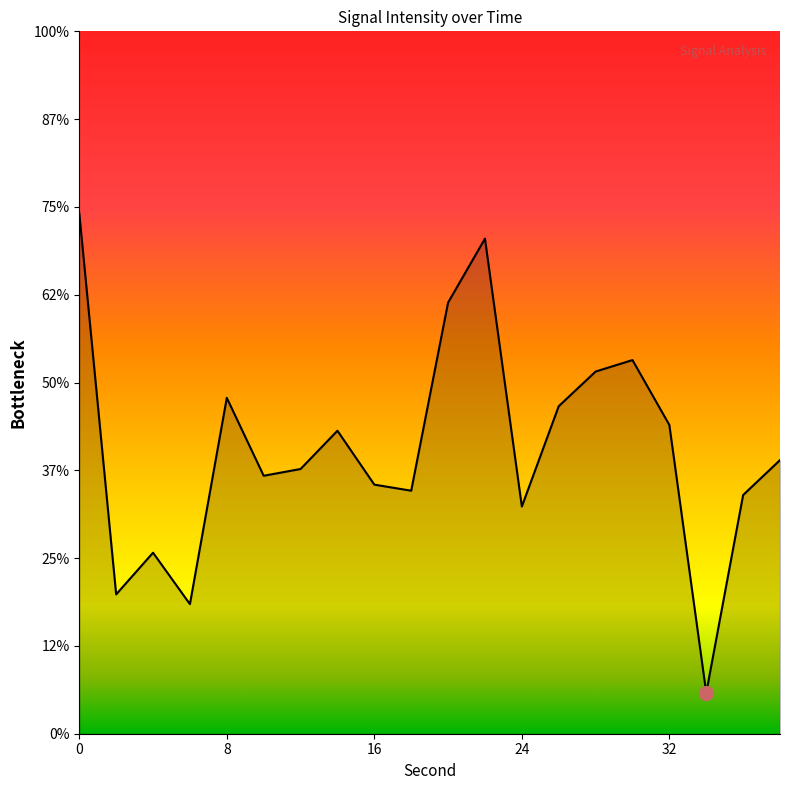

Rank the categories by value from highest to lowest.

0, 22, 20, 30, 28, 8, 26, 32, 14, 38, 12, 10, 16, 18, 36, 24, 4, 2, 6, 34